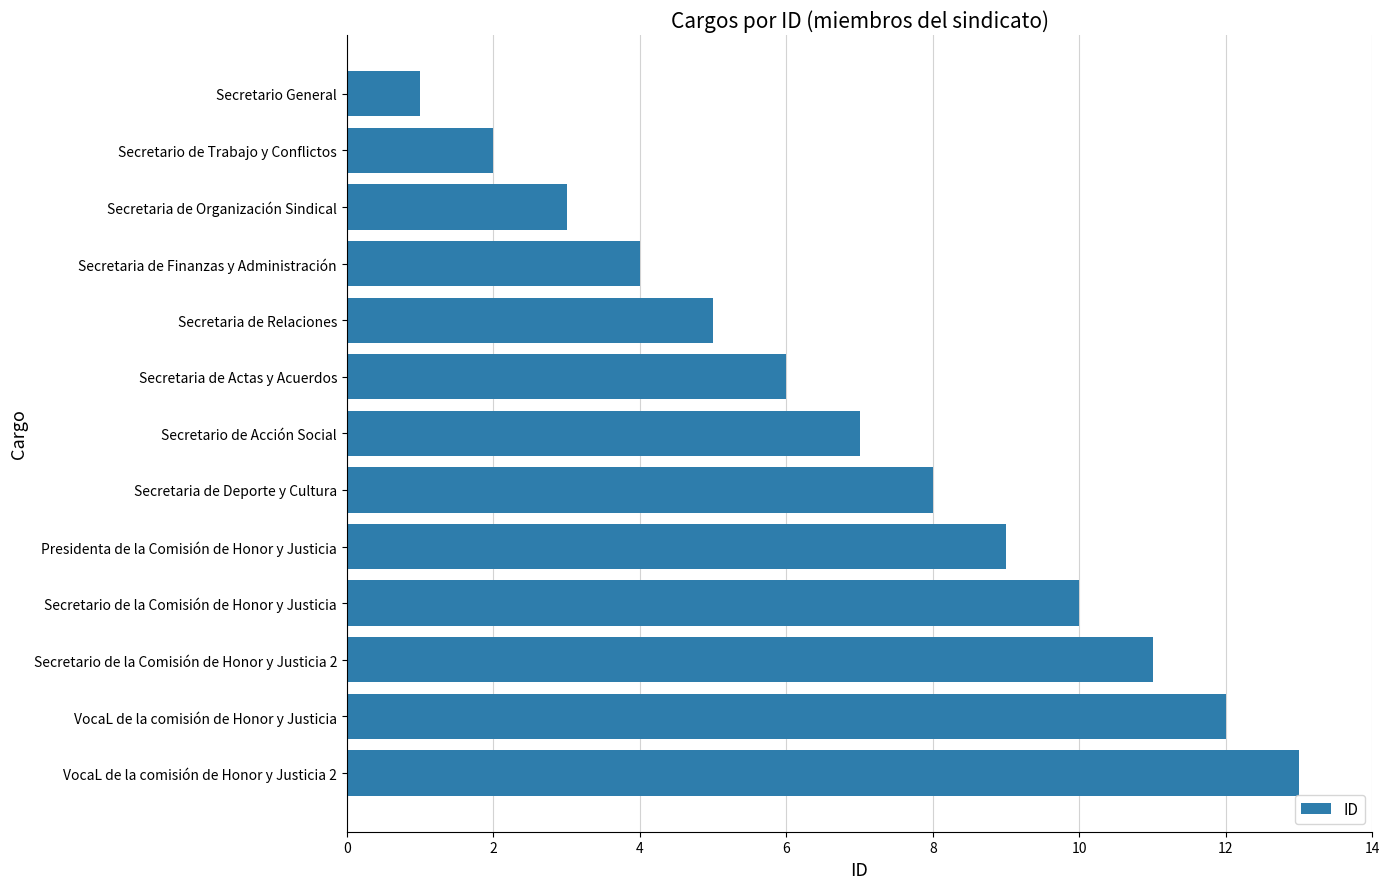

What is the maximum value shown in the chart?

13